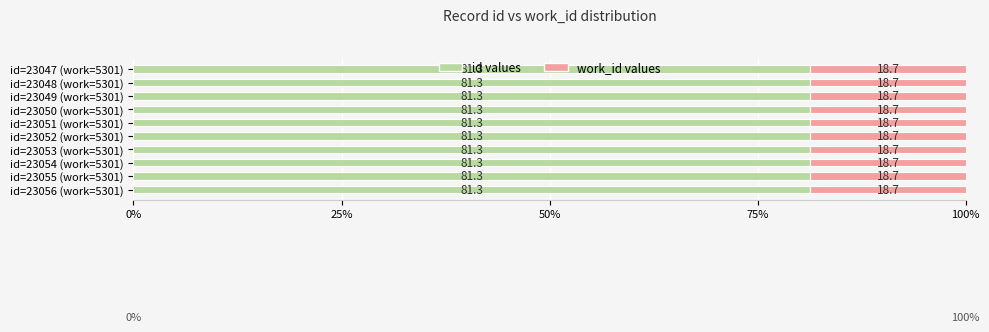

What is the average value of the id values series?

81.3